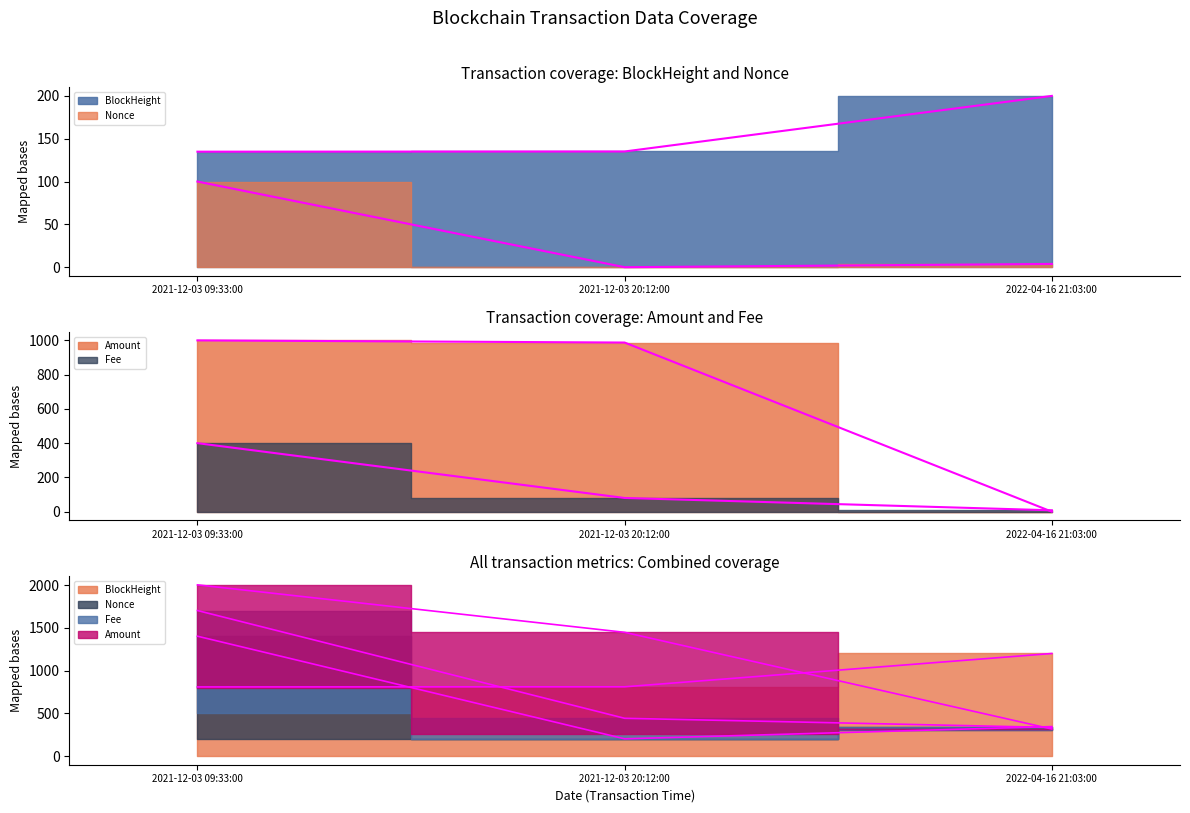

Reading left to right, extract all data points from this chart.

BlockHeight: 2021-12-03 09:33:00=134.9	2021-12-03 20:12:00=135.1	2022-04-16 21:03:00=200.0
Nonce: 2021-12-03 09:33:00=100.0	2021-12-03 20:12:00=0.0	2022-04-16 21:03:00=3.8
Fee: 2021-12-03 09:33:00=400.0	2021-12-03 20:12:00=80.0	2022-04-16 21:03:00=8.0
Amount: 2021-12-03 09:33:00=1000.0	2021-12-03 20:12:00=987.3	2022-04-16 21:03:00=0.0